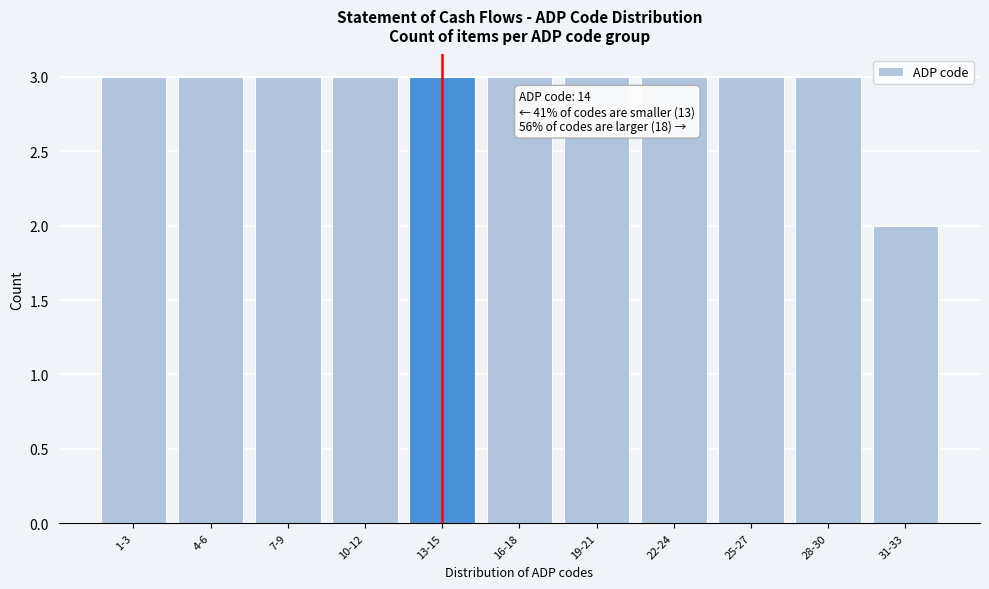

Reading left to right, list all the values displayed in this chart.

3	3	3	3	3	3	3	3	3	3	2